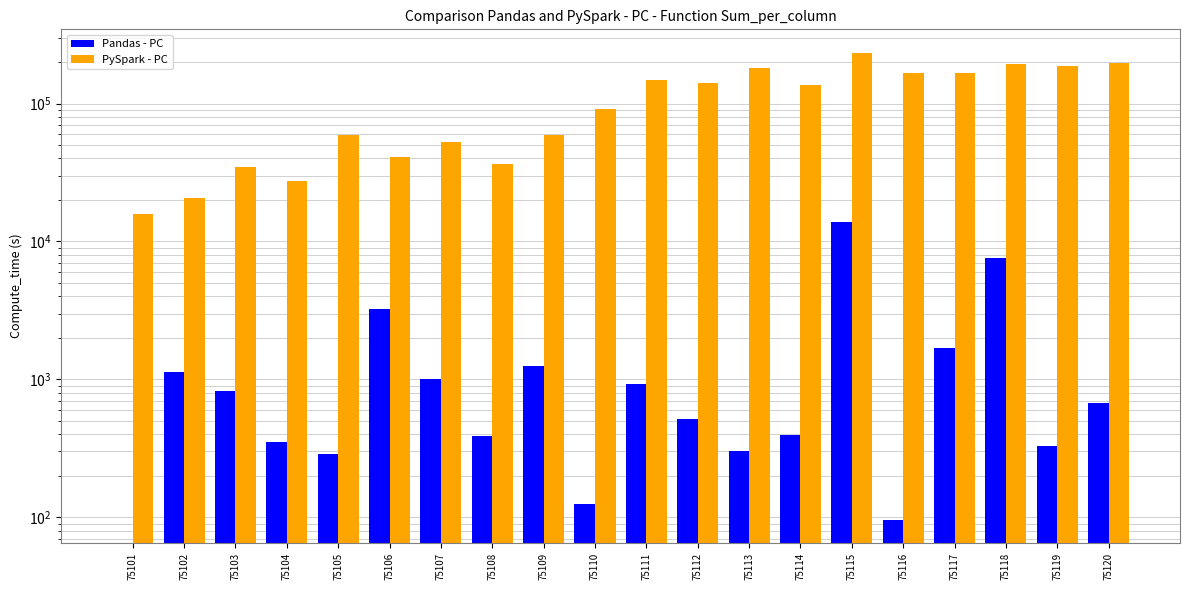

What are all the series names shown in the legend?

Pandas - PC, PySpark - PC